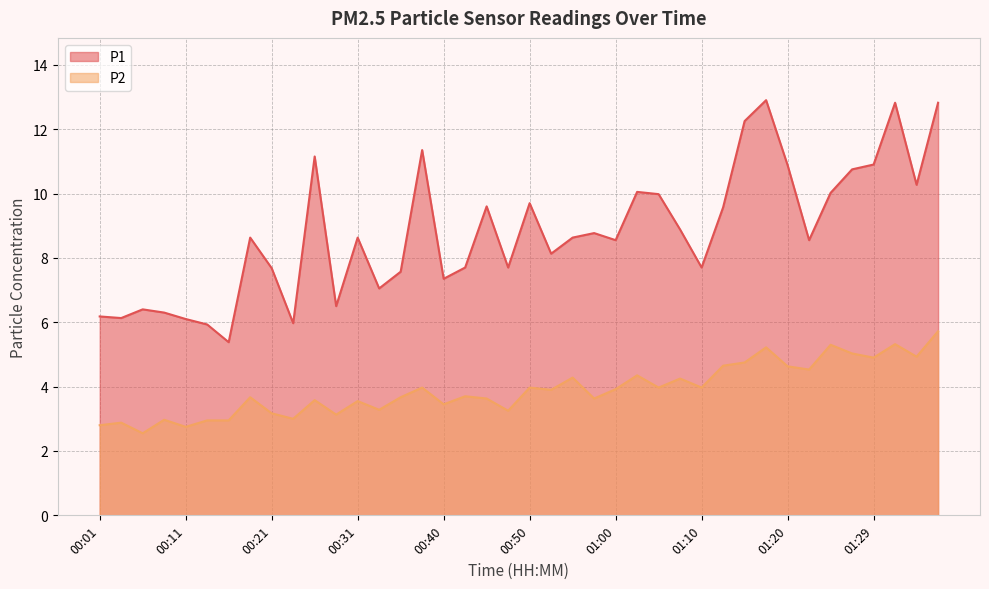

What is the total value across all series at 00:40?

10.8